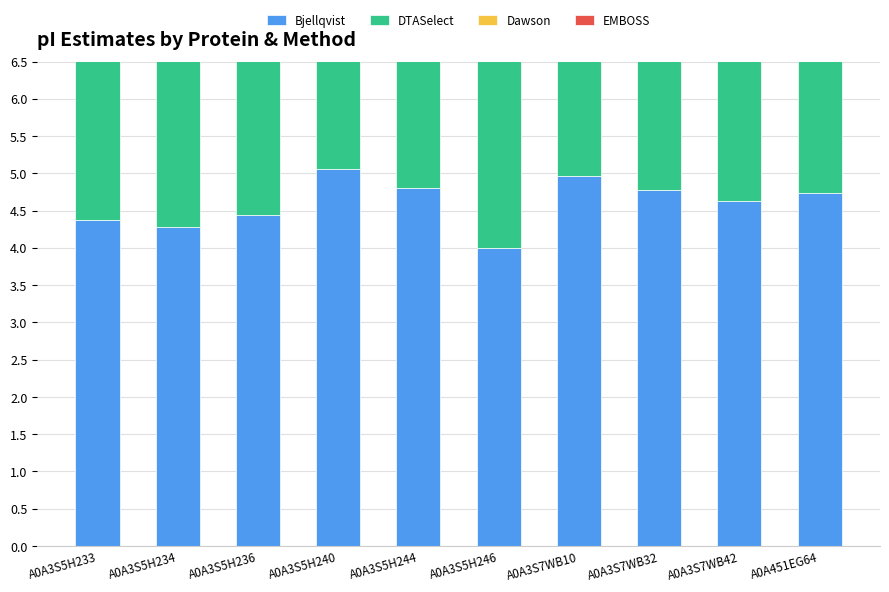

Reading right to left, transcribe all the data shown in this chart.

Bjellqvist: A0A451EG64=4.7	A0A3S7WB42=4.6	A0A3S7WB32=4.8	A0A3S7WB10=5.0	A0A3S5H246=4.0	A0A3S5H244=4.8	A0A3S5H240=5.1	A0A3S5H236=4.4	A0A3S5H234=4.3	A0A3S5H233=4.4
DTASelect: A0A451EG64=4.7	A0A3S7WB42=4.7	A0A3S7WB32=4.9	A0A3S7WB10=5.1	A0A3S5H246=4.2	A0A3S5H244=5.0	A0A3S5H240=5.2	A0A3S5H236=4.5	A0A3S5H234=4.4	A0A3S5H233=4.5
Dawson: A0A451EG64=4.6	A0A3S7WB42=4.4	A0A3S7WB32=4.6	A0A3S7WB10=4.8	A0A3S5H246=3.8	A0A3S5H244=4.6	A0A3S5H240=4.9	A0A3S5H236=4.3	A0A3S5H234=4.1	A0A3S5H233=4.2
EMBOSS: A0A451EG64=4.4	A0A3S7WB42=4.3	A0A3S7WB32=4.5	A0A3S7WB10=4.7	A0A3S5H246=3.8	A0A3S5H244=4.6	A0A3S5H240=4.8	A0A3S5H236=4.2	A0A3S5H234=4.0	A0A3S5H233=4.1